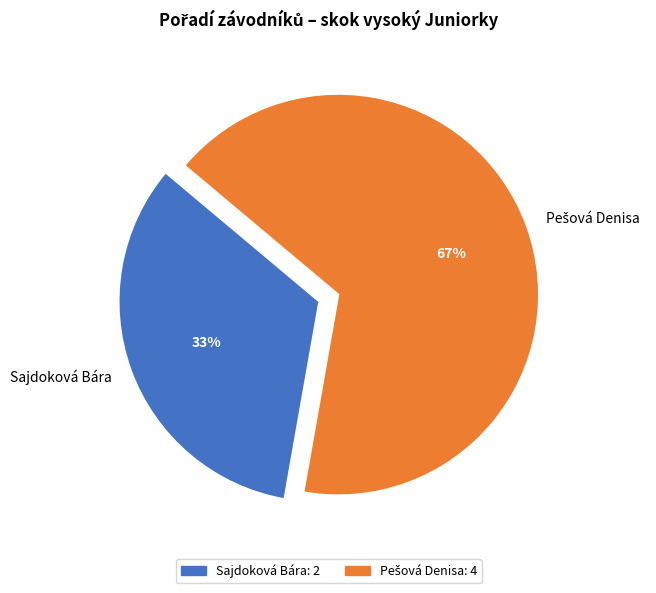

To the nearest percent, what percentage of the pie is Sajdoková Bára?

33%